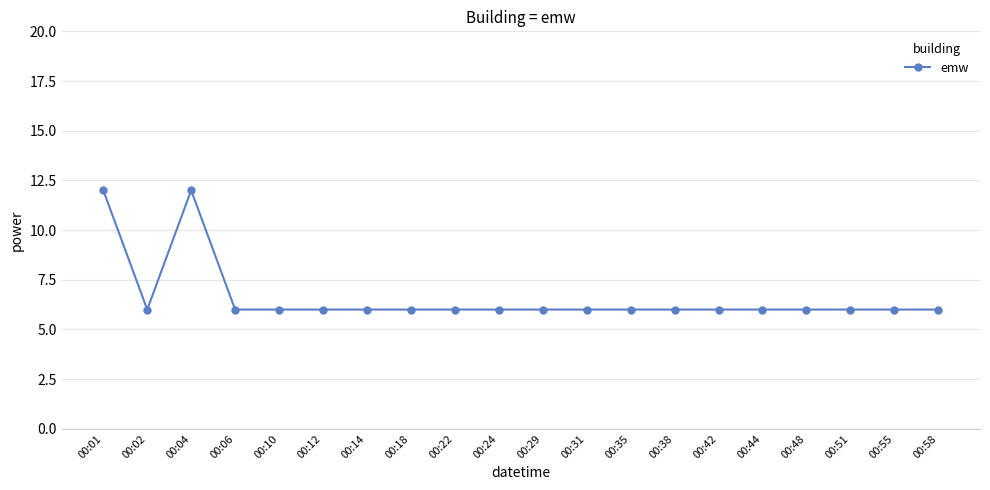

Approximately how many times larger is the value at 00:14 compared to 00:24?

1.0